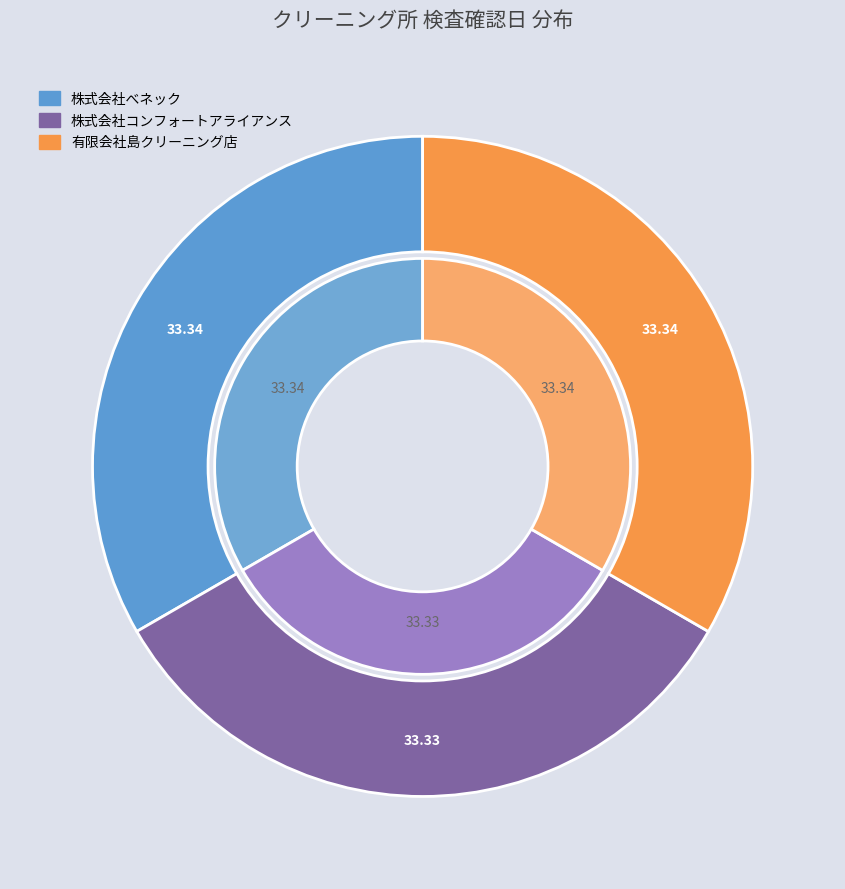

True or false: 株式会社べネック accounts for 33% of the total.

True